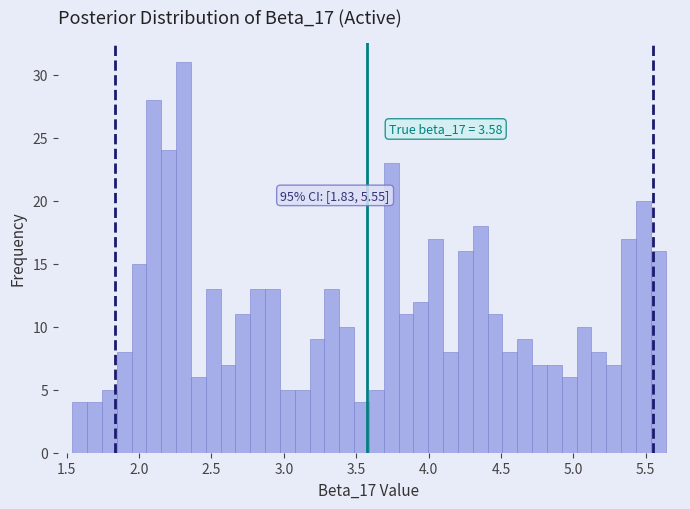

Around what value on the x-axis is the tallest bar? Give the approximate position of its centre, as read against the axis.

2.30